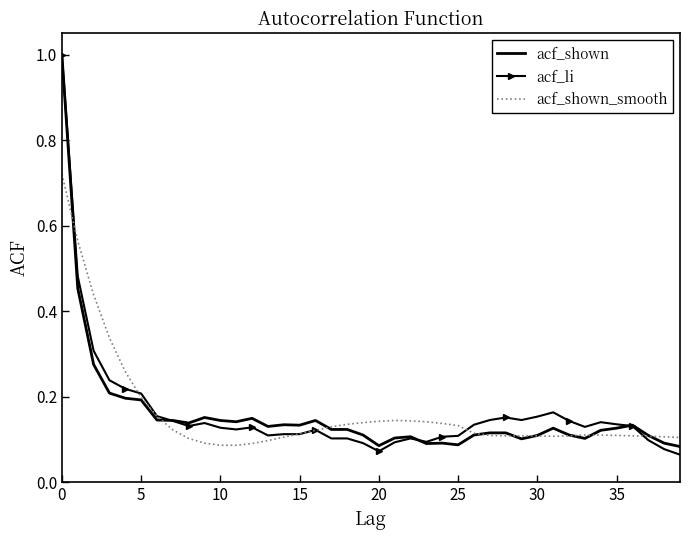

What is the maximum value shown in the chart?

1.0